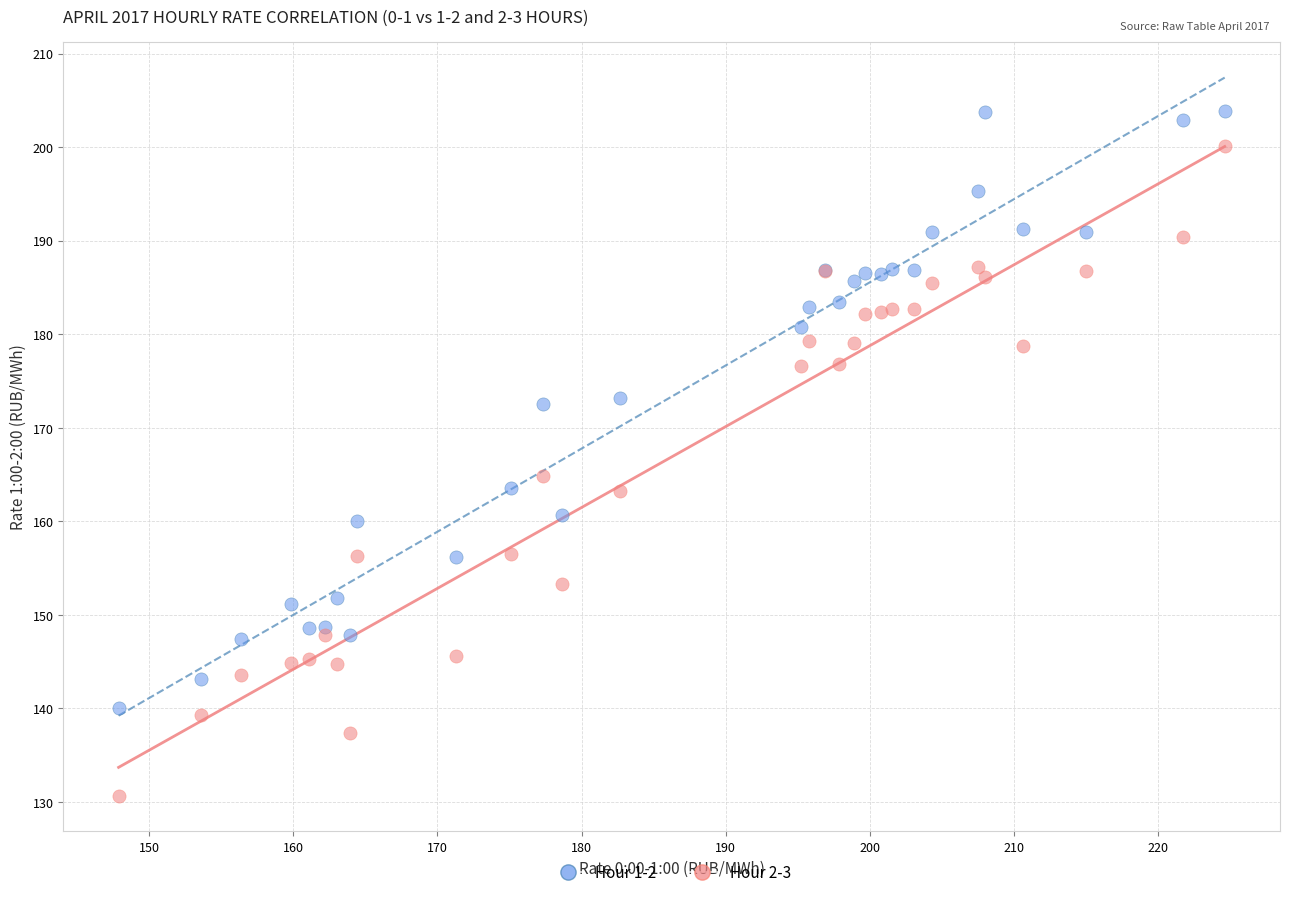

Across all series, what Y value is closest to 167?

164.9